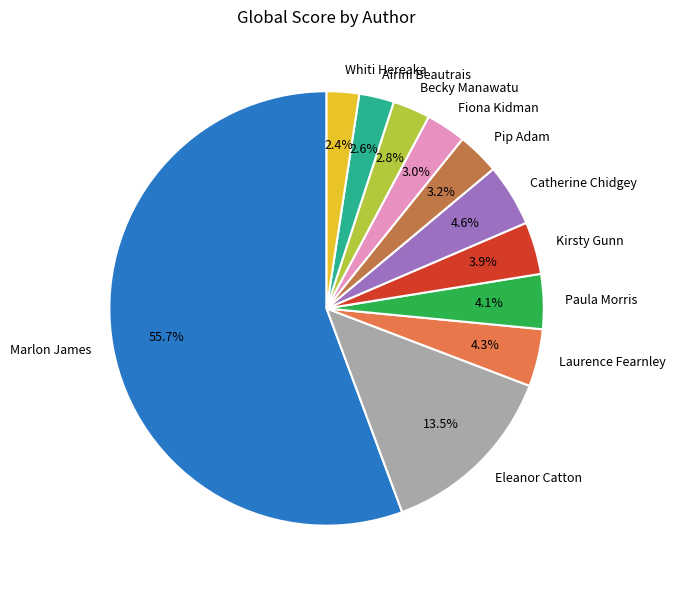

To the nearest percent, what is the combined percentage of Becky Manawatu and Marlon James?

58%